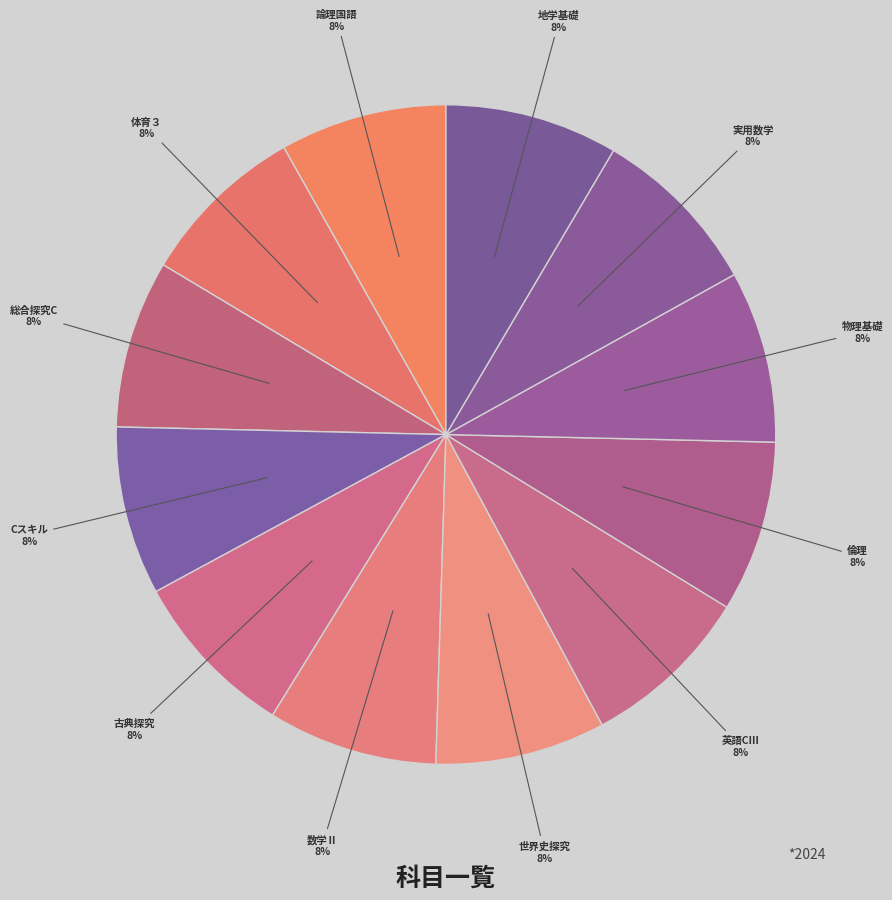

Do 倫理 and 論理国語 together represent more than half of the pie?

No